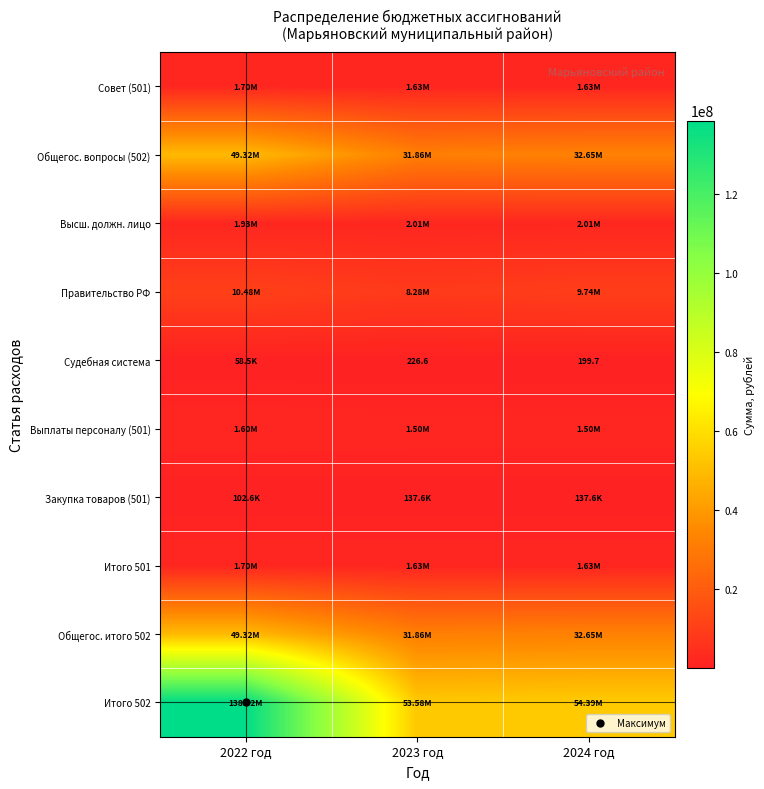

Rank the series at 2022 год from highest to lowest value.

Итого 502, Общегос. вопросы (502), Общегос. итого 502, Правительство РФ, Высш. должн. лицо, Совет (501), Итого 501, Выплаты персоналу (501), Закупка товаров (501), Судебная система